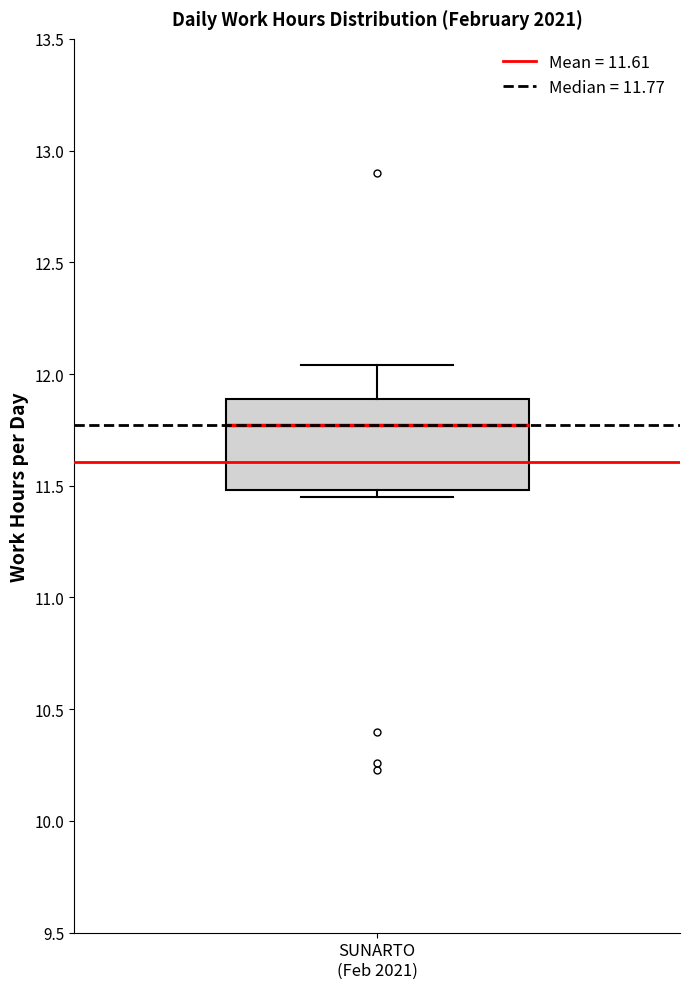

Transcribe this box plot: give where the median line is, the range the box spans, and where the two whiskers end, as read against the y-axis. The values are not printed on the chart, so give them approximately, as read against the axis.

median 11.75, box 11.50 to 11.90, whiskers 11.45 to 12.05